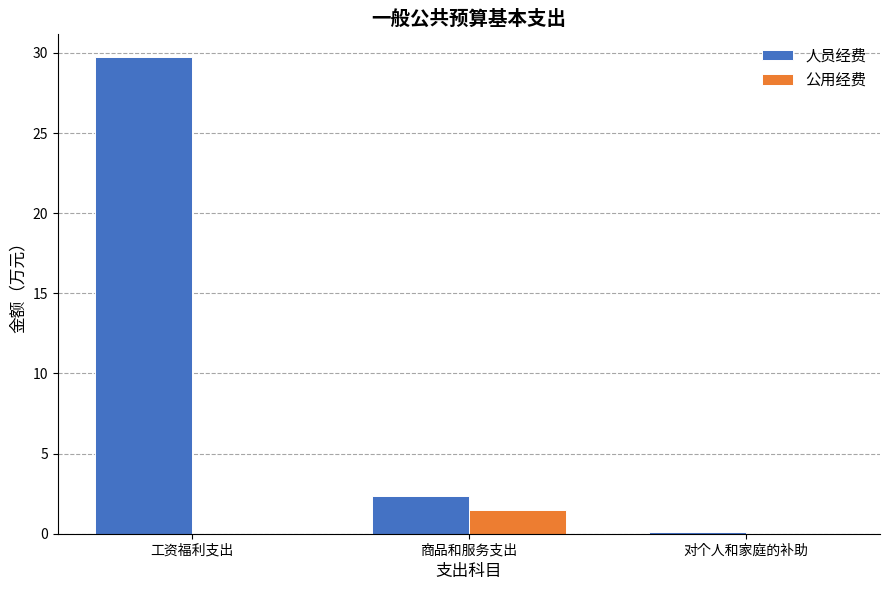

At which label does 人员经费 first exceed 2?

工资福利支出